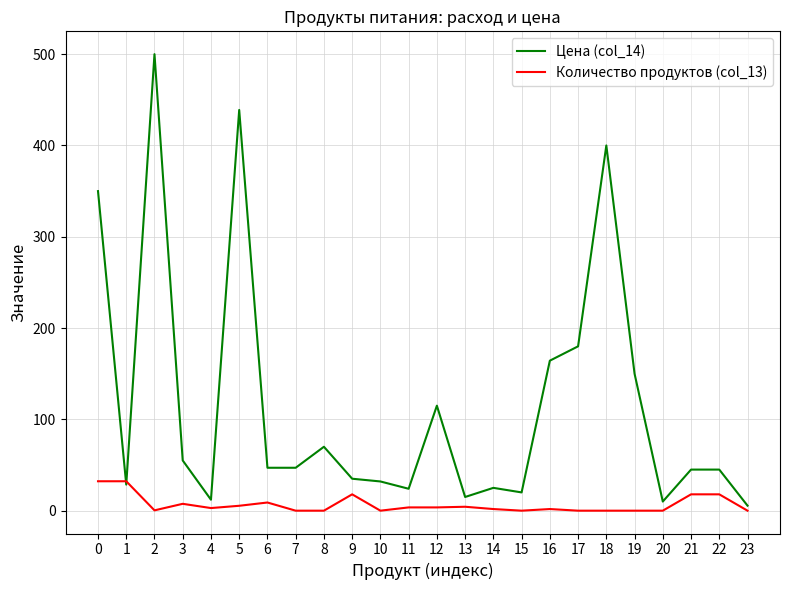

At which label is Цена (col_14) closest to 252?

17